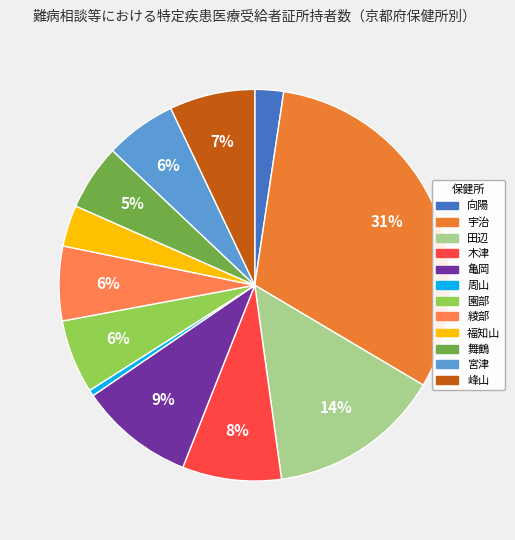

What portion of the pie excludes 舞鶴?

94.6%